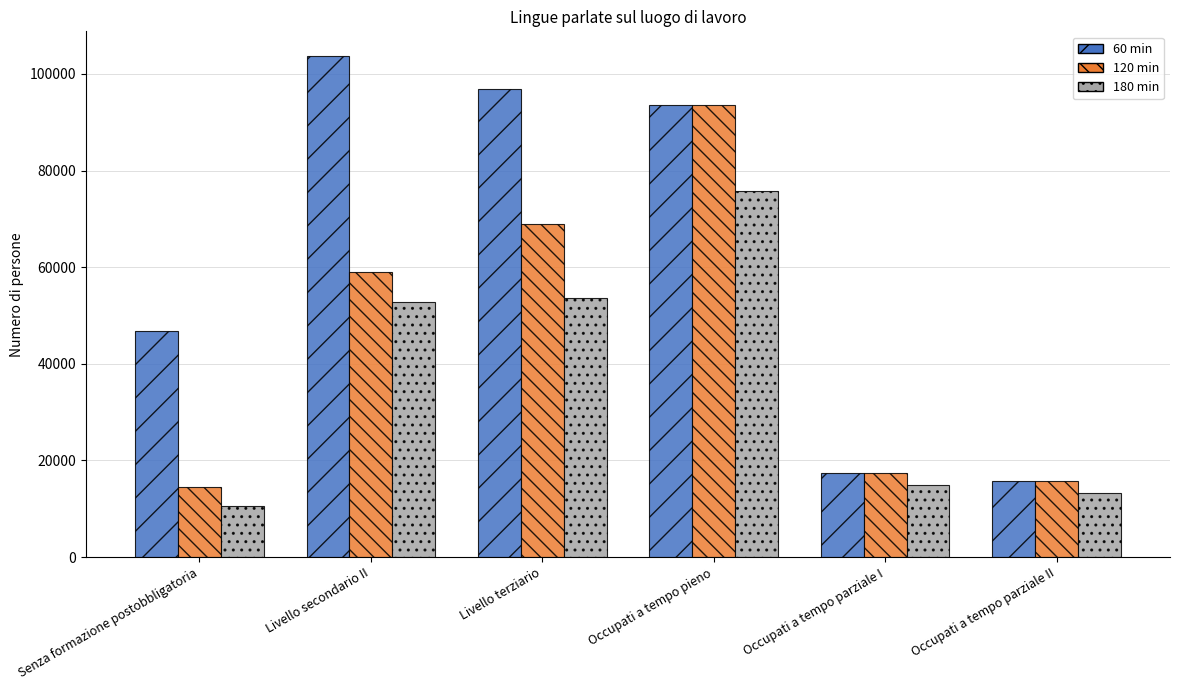

At which label does 120 min first exceed 59058?

Livello secondario II